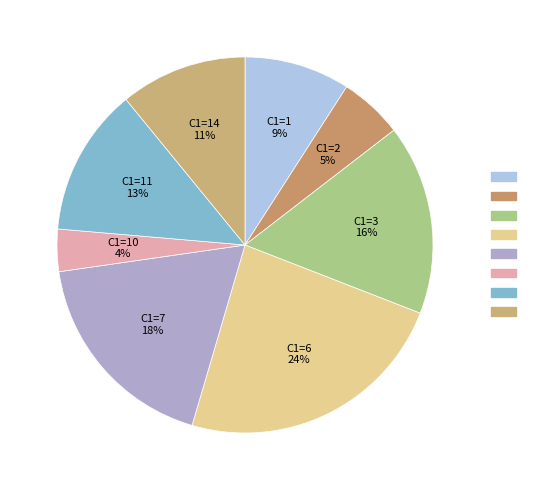

Is there any slice that represents more than half of the pie?

No